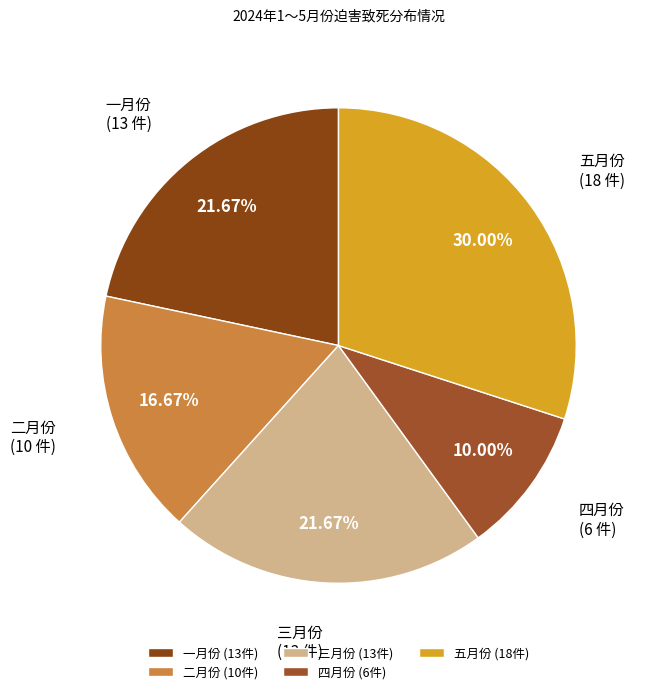

How many slices are in this pie chart?

5